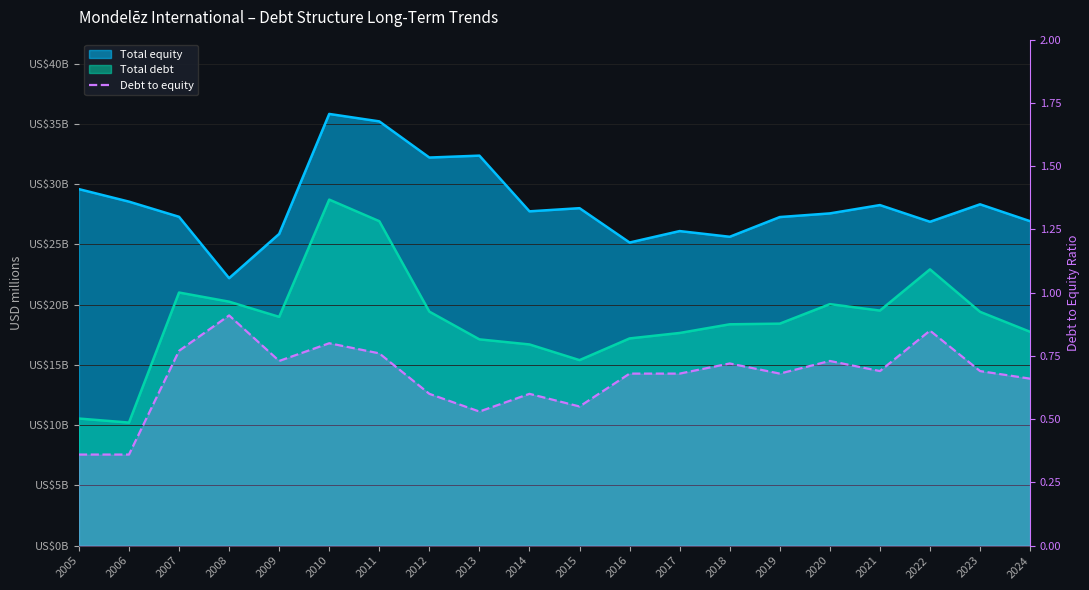

What is the difference between the maximum and minimum values?

0.6